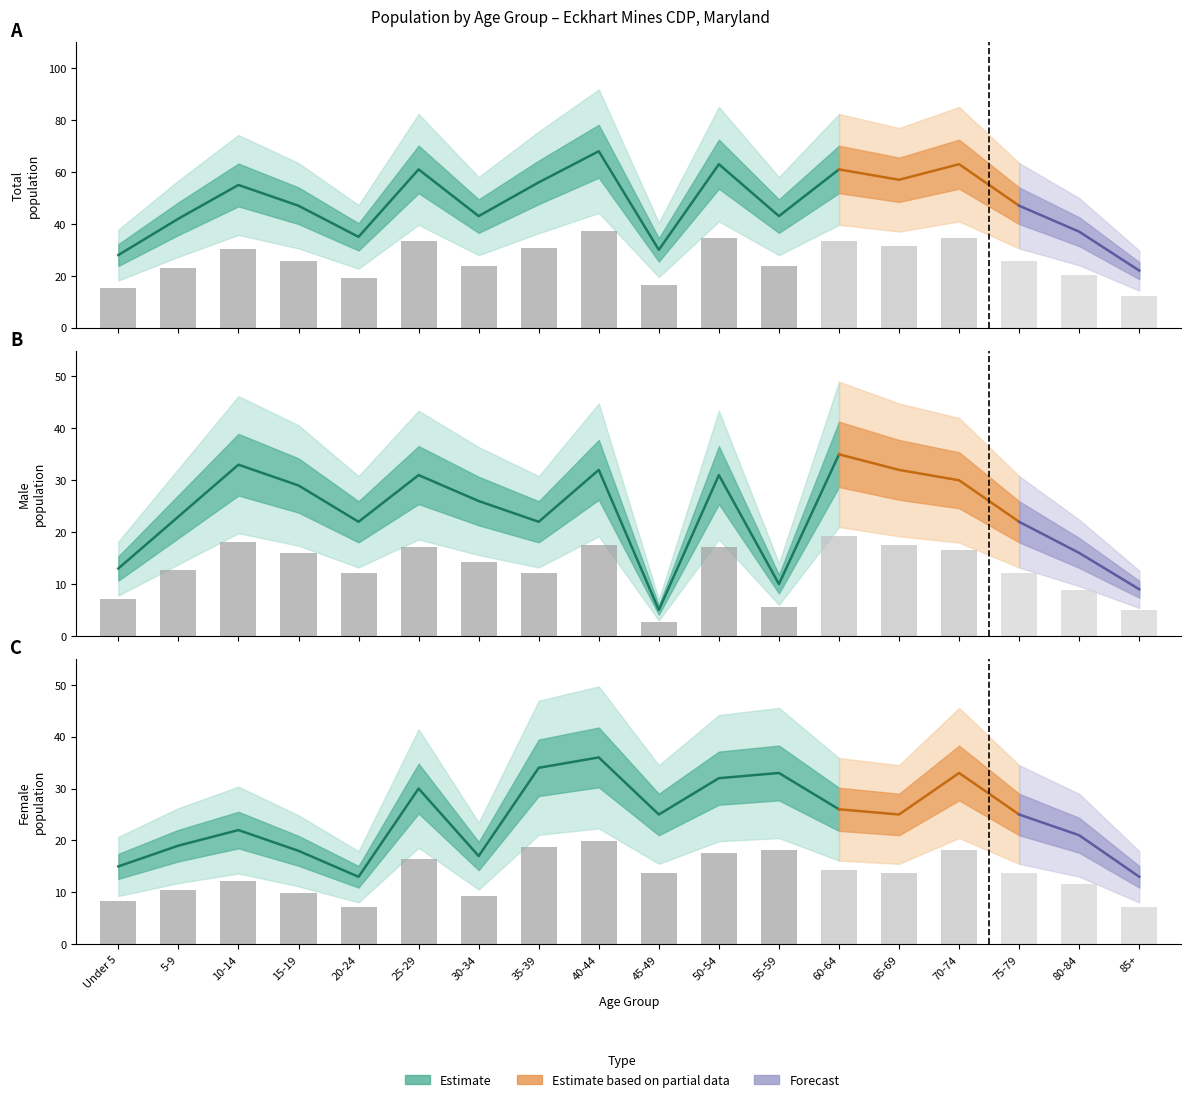

What is the greatest value displayed?

37.4